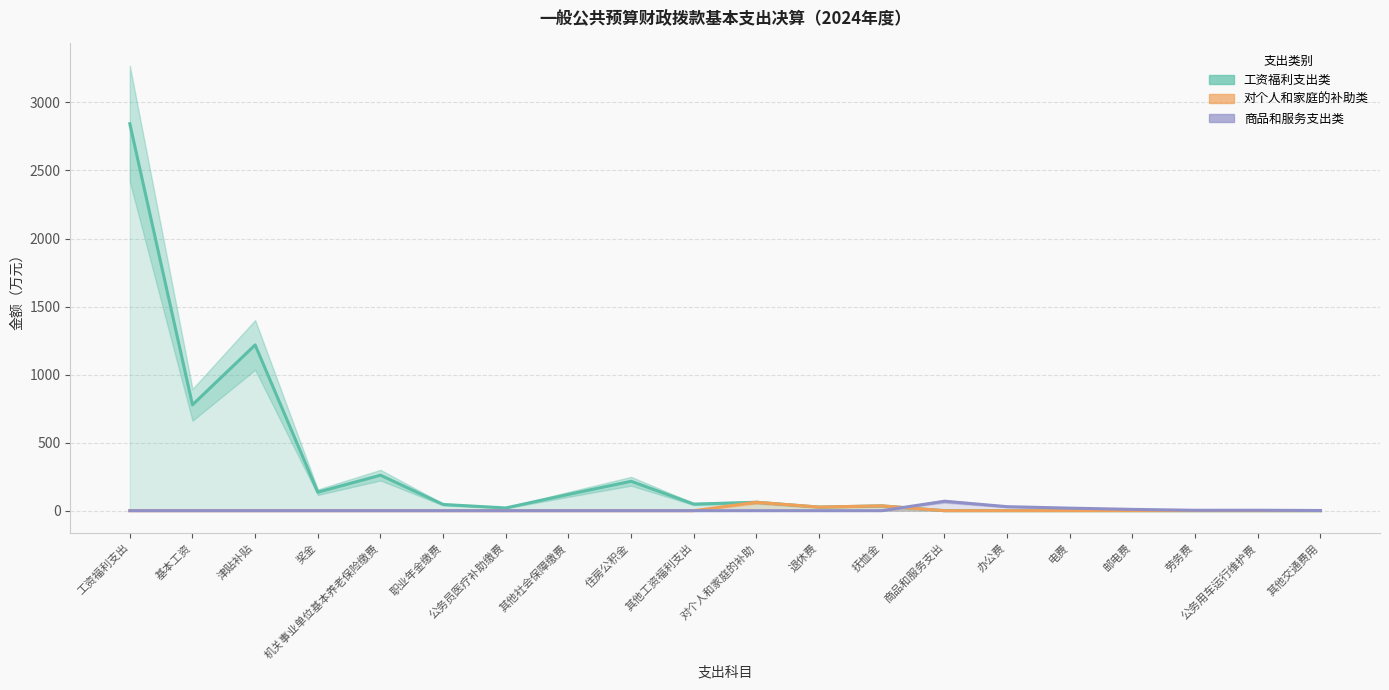

Reading left to right, list all the values displayed in this chart.

工资福利支出类: 工资福利支出=2843.4	基本工资=777.8	津贴补贴=1218.1	奖金=136.1	机关事业单位基本养老保险缴费=260.9	职业年金缴费=45.7	公务员医疗补助缴费=20.2	其他社会保障缴费=119.9	住房公积金=216.2	其他工资福利支出=48.4	对个人和家庭的补助=62.0	退休费=26.5	抚恤金=35.5	商品和服务支出=0.0	办公费=0.0	电费=0.0	邮电费=0.0	劳务费=0.0	公务用车运行维护费=0.0	其他交通费用=0.0
对个人和家庭的补助类: 工资福利支出=0.0	基本工资=0.0	津贴补贴=0.0	奖金=0.0	机关事业单位基本养老保险缴费=0.0	职业年金缴费=0.0	公务员医疗补助缴费=0.0	其他社会保障缴费=0.0	住房公积金=0.0	其他工资福利支出=0.0	对个人和家庭的补助=62.0	退休费=26.5	抚恤金=35.5	商品和服务支出=0.0	办公费=0.0	电费=0.0	邮电费=0.0	劳务费=0.0	公务用车运行维护费=0.0	其他交通费用=0.0
商品和服务支出类: 工资福利支出=0.0	基本工资=0.0	津贴补贴=0.0	奖金=0.0	机关事业单位基本养老保险缴费=0.0	职业年金缴费=0.0	公务员医疗补助缴费=0.0	其他社会保障缴费=0.0	住房公积金=0.0	其他工资福利支出=0.0	对个人和家庭的补助=0.0	退休费=0.0	抚恤金=0.0	商品和服务支出=69.3	办公费=29.5	电费=18.8	邮电费=9.7	劳务费=3.0	公务用车运行维护费=3.2	其他交通费用=1.4